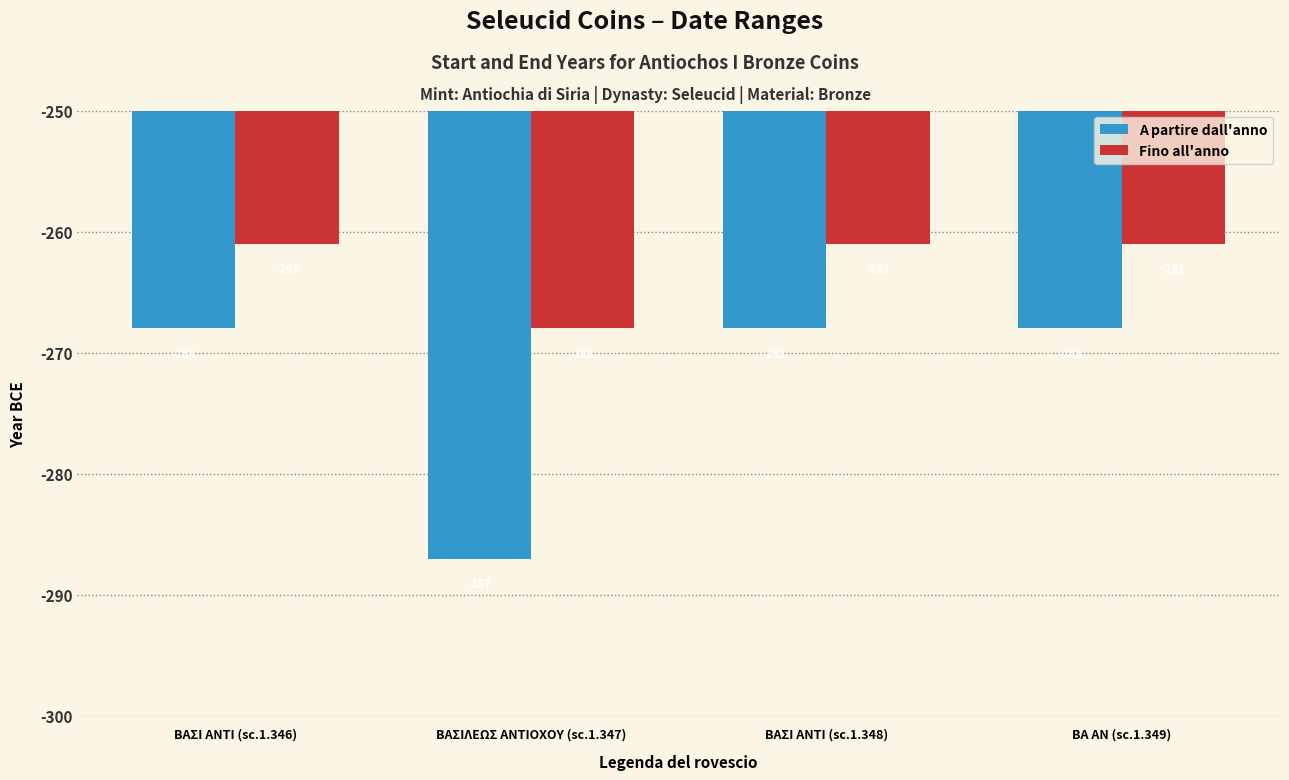

What are all the series names shown in the legend?

A partire dall'anno, Fino all'anno